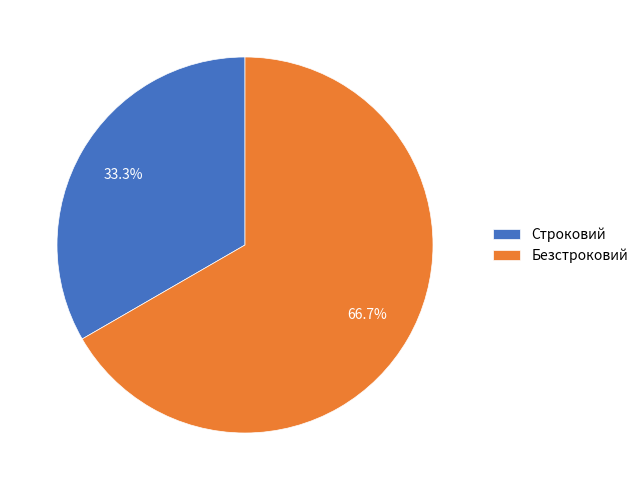

The Строковий slice represents 33% of the pie. True or false?

True